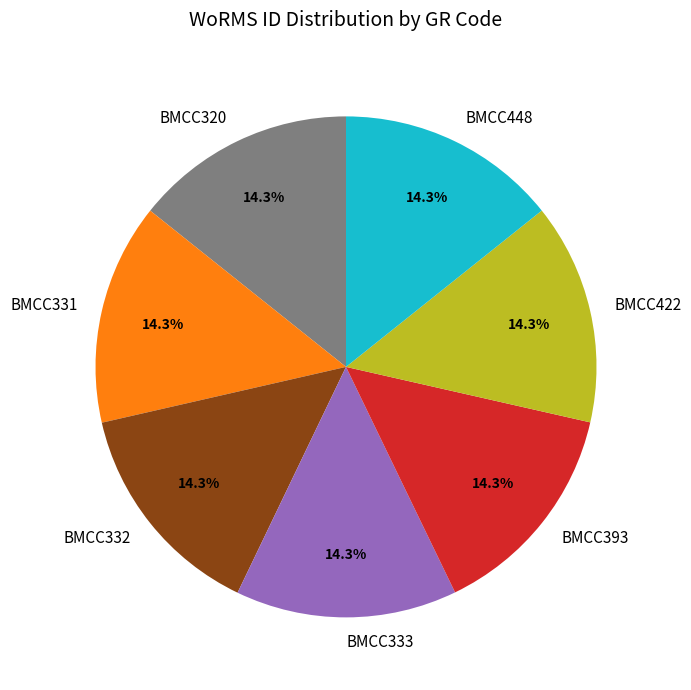

To the nearest percent, what percentage of the pie is BMCC320?

14%